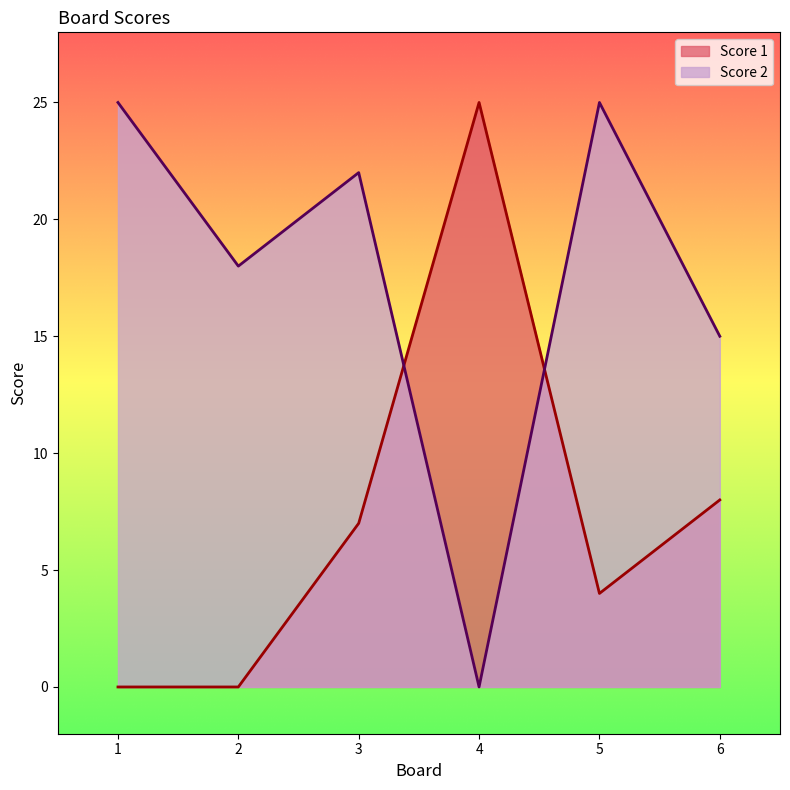

At which category does Score 2 reach its first local valley?

2